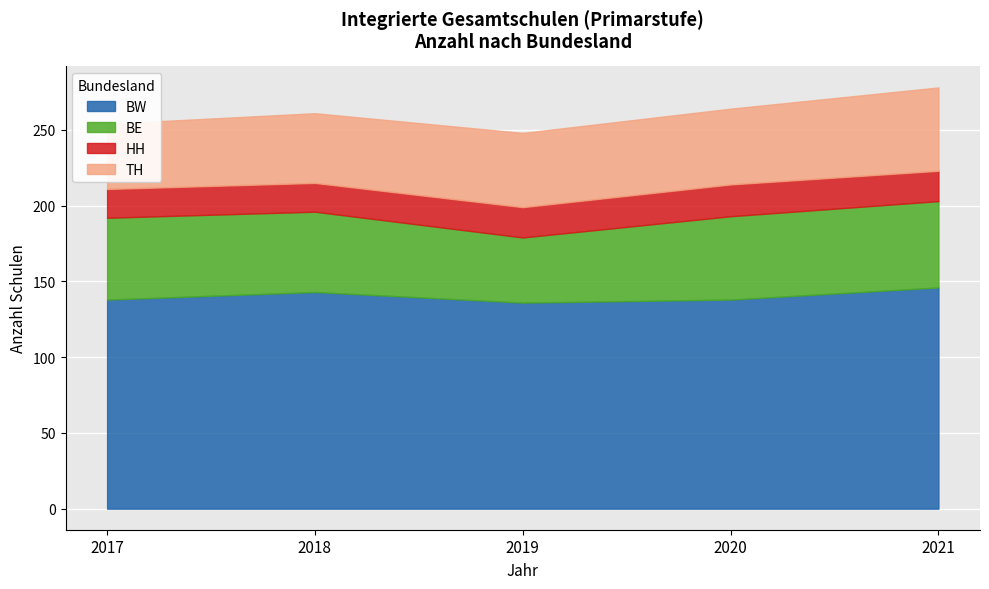

What is the minimum value shown in the chart?

19